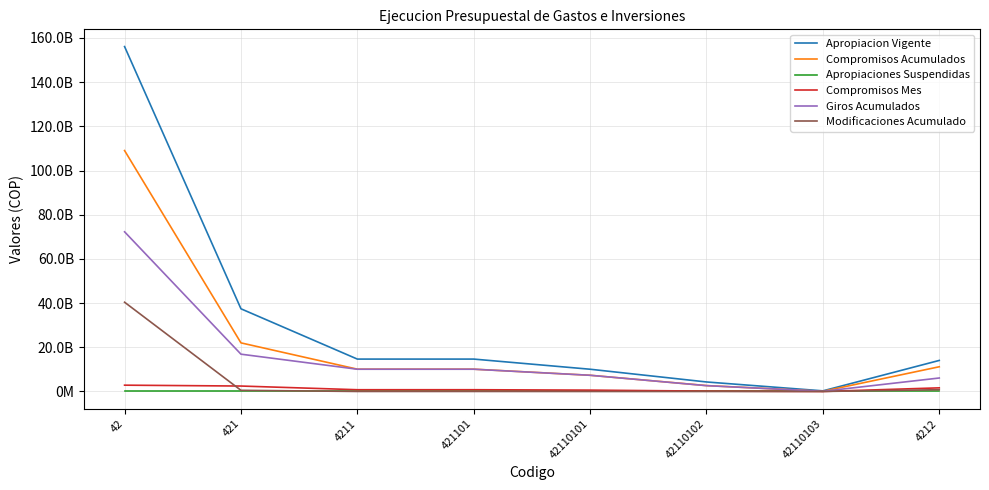

True or false: Giros Acumulados and Modificaciones Acumulado cross at least once.

False